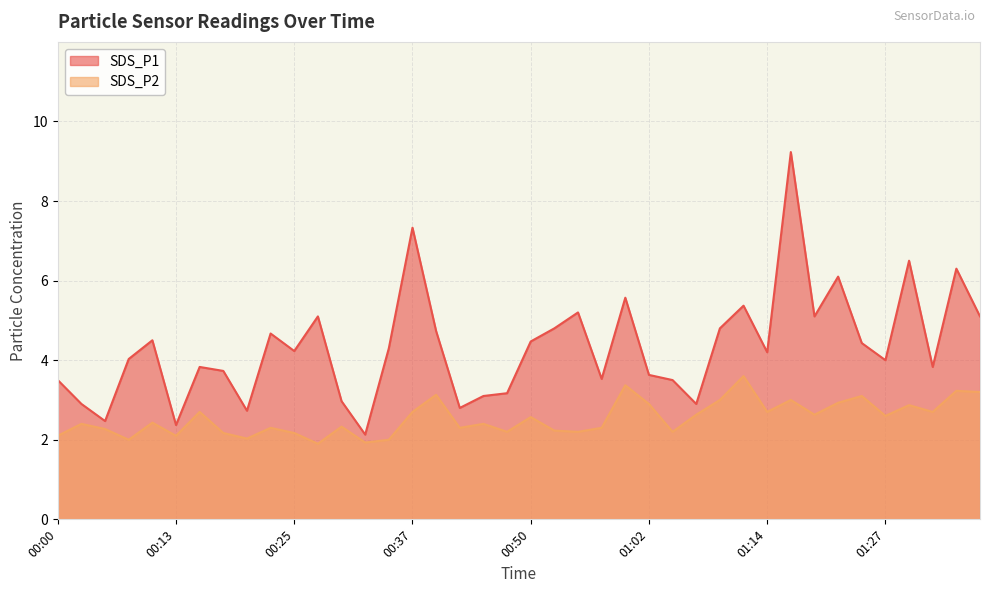

At which category is the sum across all series the highest?

01:17